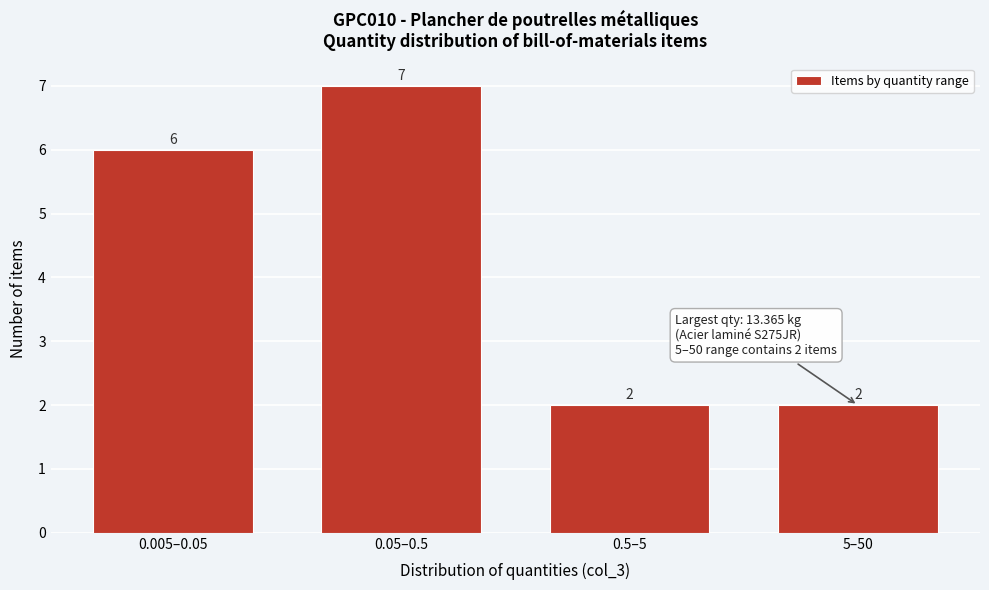

Reading left to right, list all the values displayed in this chart.

0.005–0.05=6	0.05–0.5=7	0.5–5=2	5–50=2